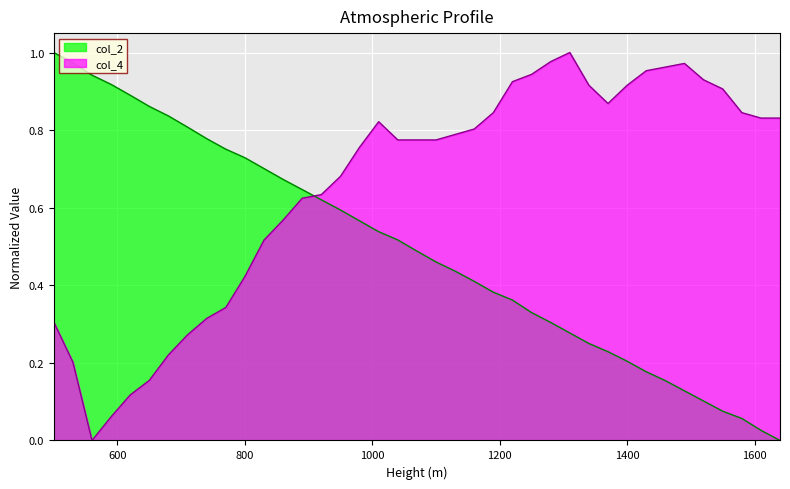

Which series has the widest spread of values?

col_2